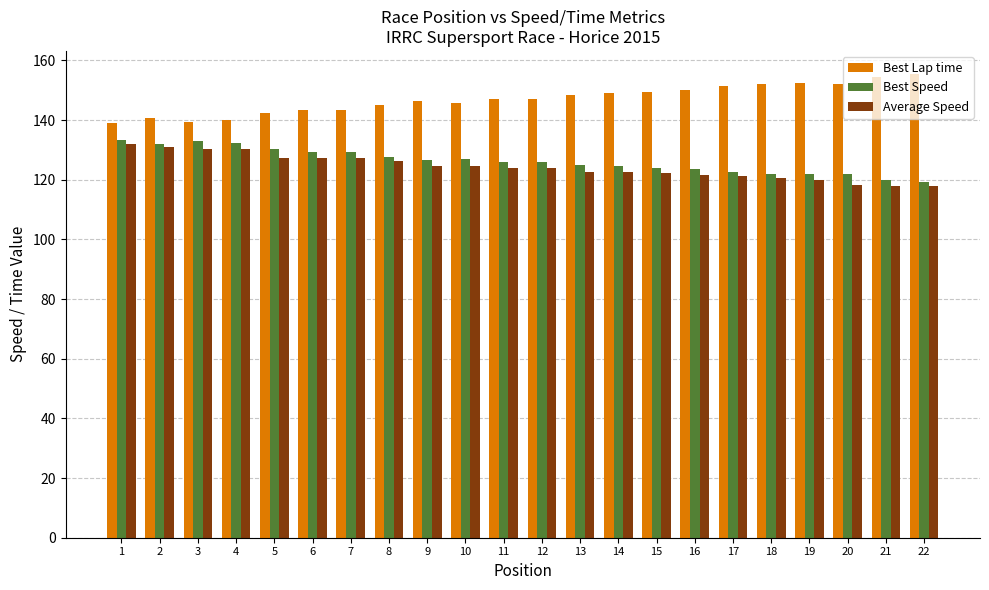

How many groups of bars are there?

22